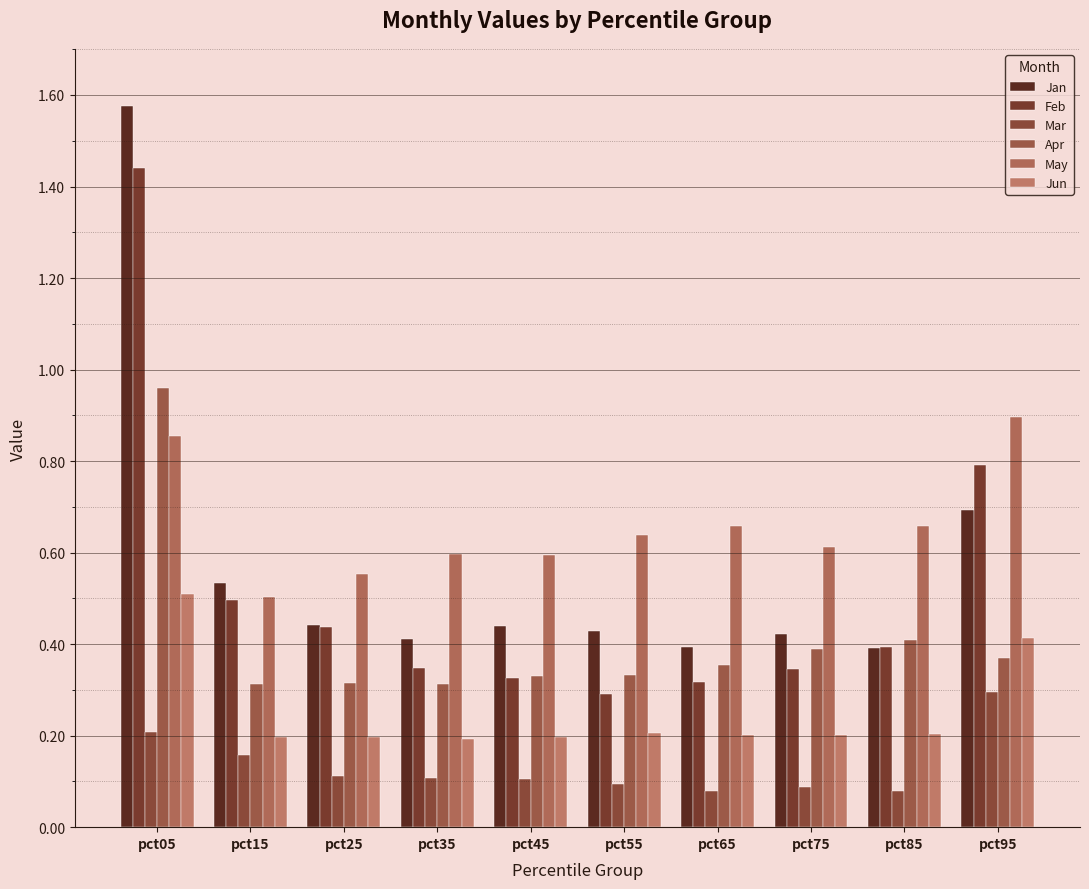

What are all the series names shown in the legend?

Jan, Feb, Mar, Apr, May, Jun